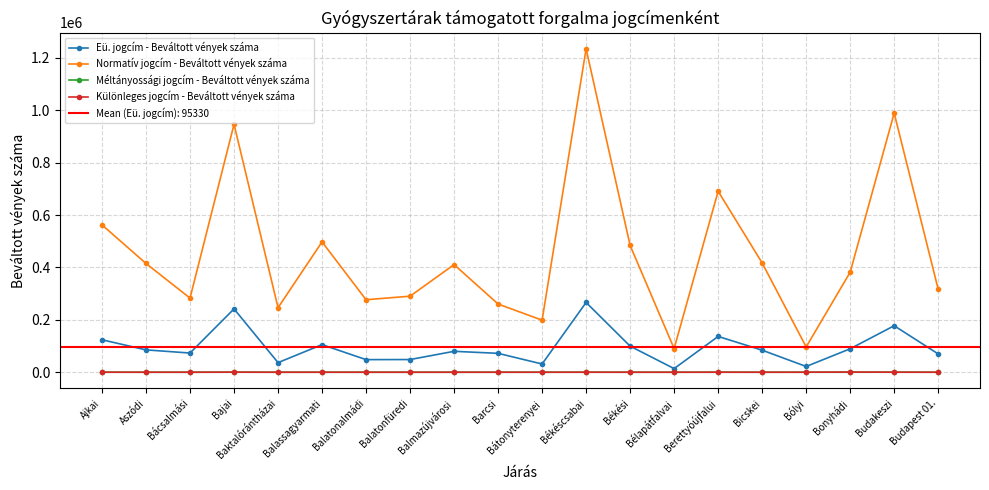

What are all the series names shown in the legend?

Eü. jogcím - Beváltott vények száma, Normatív jogcím - Beváltott vények száma, Méltányossági jogcím - Beváltott vények száma, Különleges jogcím - Beváltott vények száma